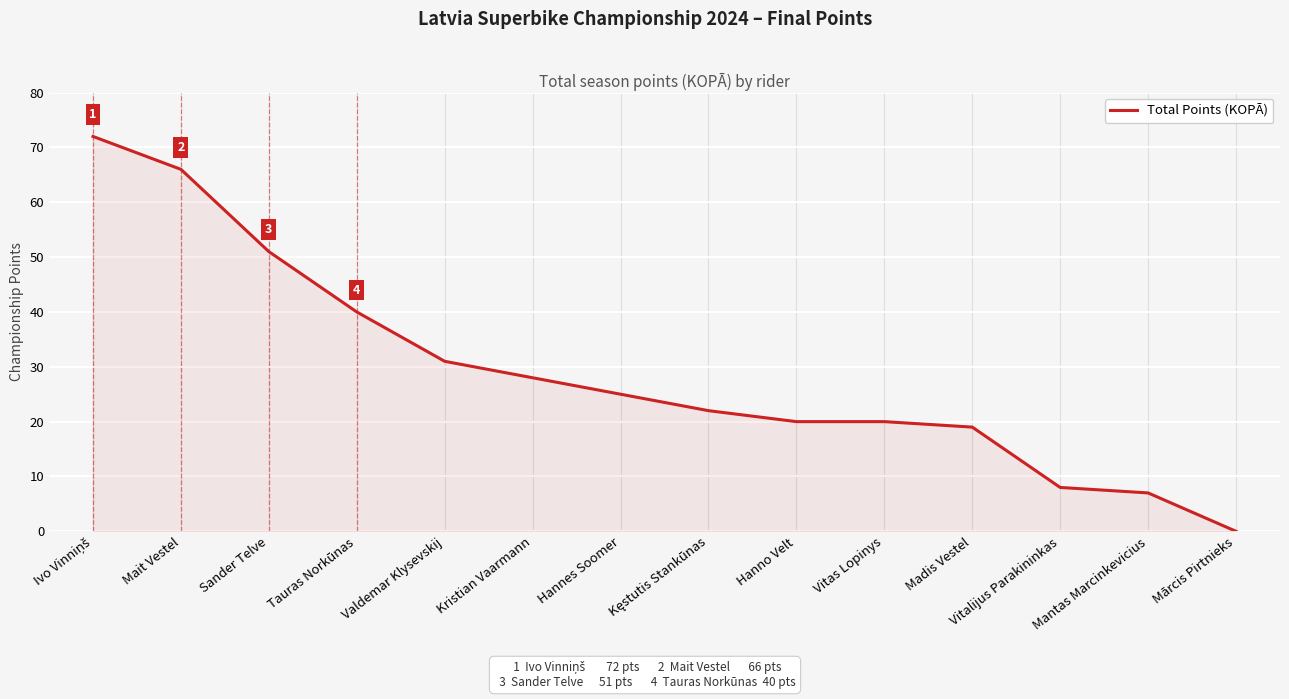

What is the difference between the maximum and minimum values?

72